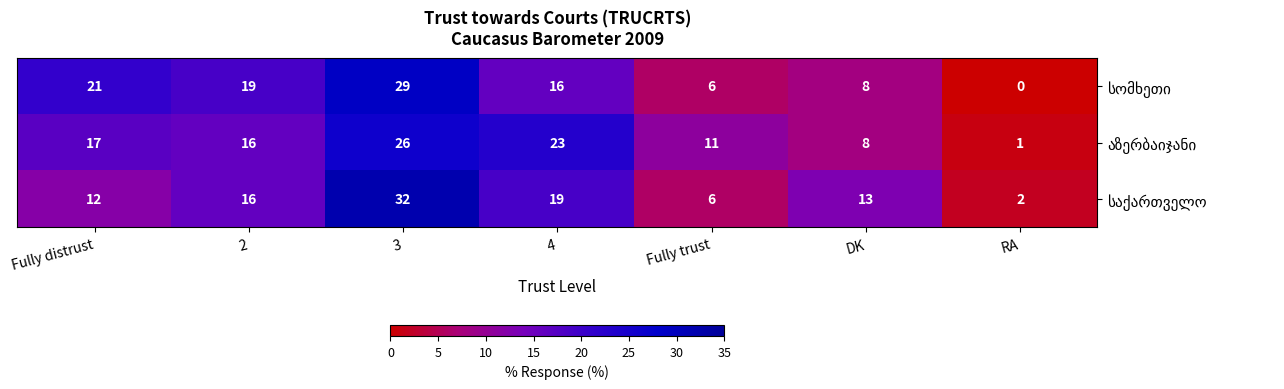

What is the difference between the highest and lowest values at 4?

7